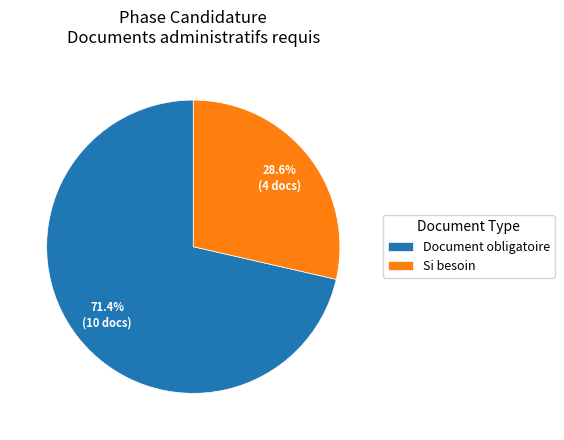

What is the ratio of the value at Document obligatoire to the value at Si besoin?

2.5